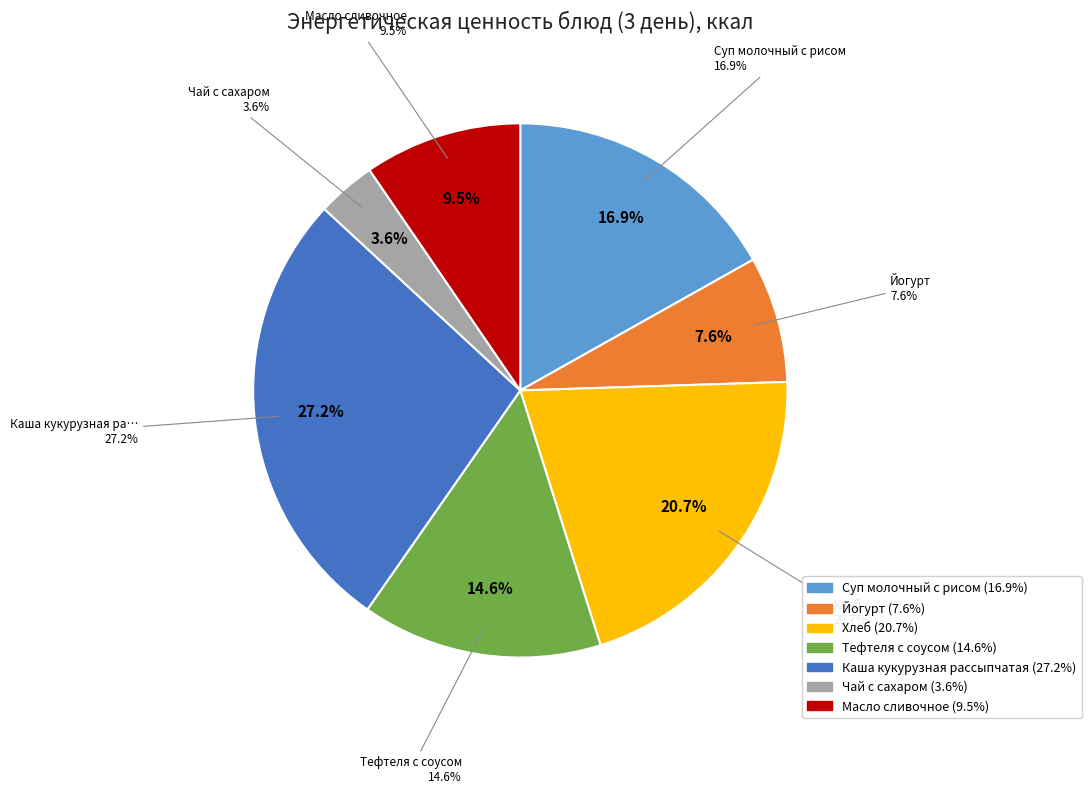

How many slices are in this pie chart?

7